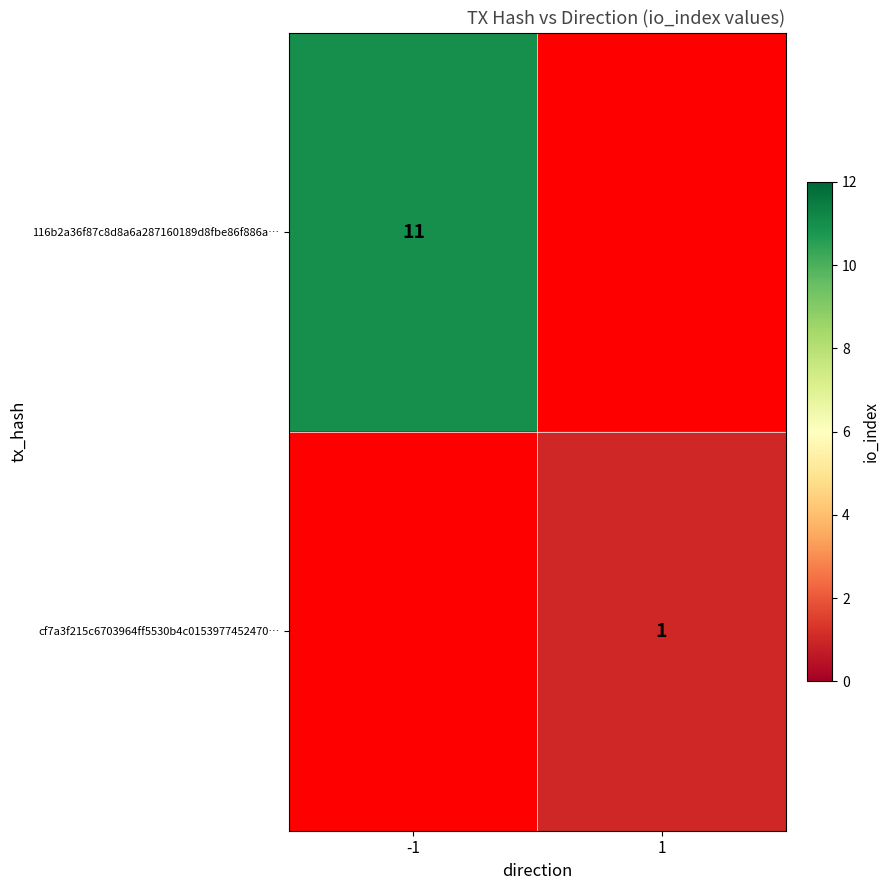

Is it true that 116b2a36f87c8d8a6a287160189d8fbe86f886a… equals 11 at -1?

True